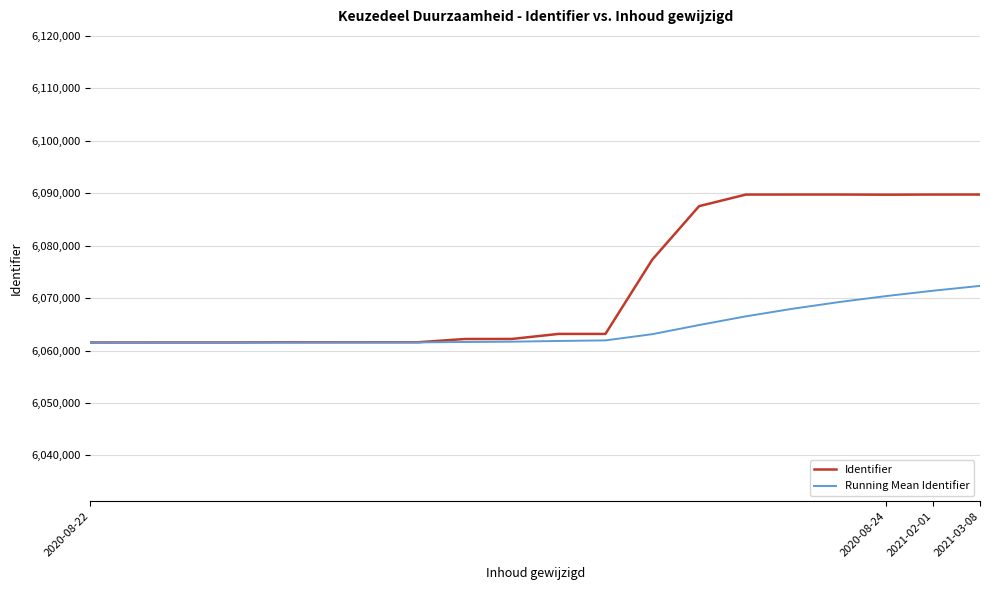

What is the highest value of the Identifier series?

6089758